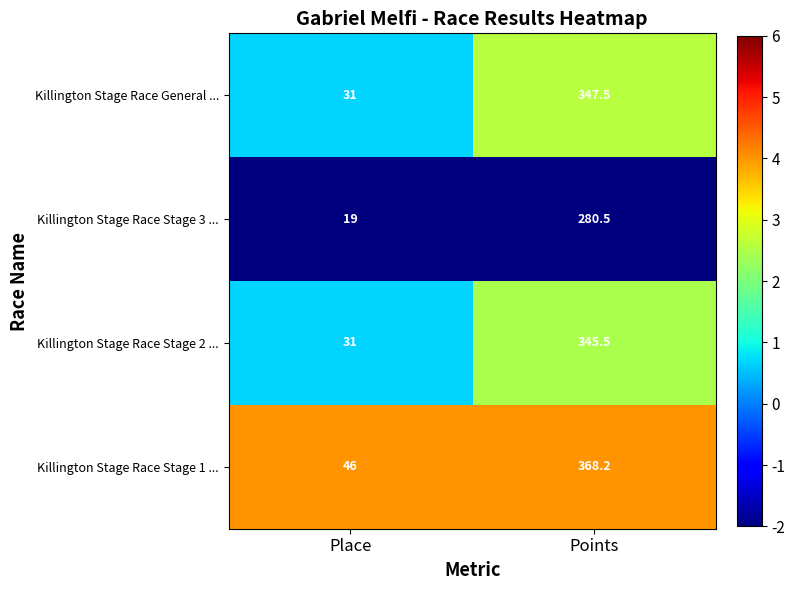

The Killington Stage Race Stage 1 ... series shows 368.2 at Points. True or false?

True